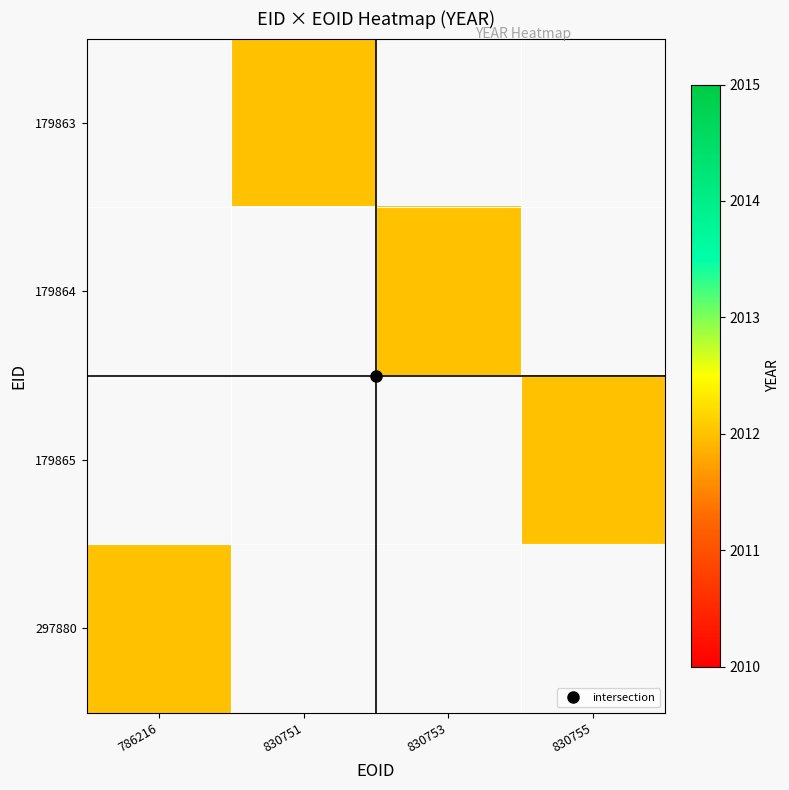

True or false: 179864 has a value of 2012.0 at 830753.

True